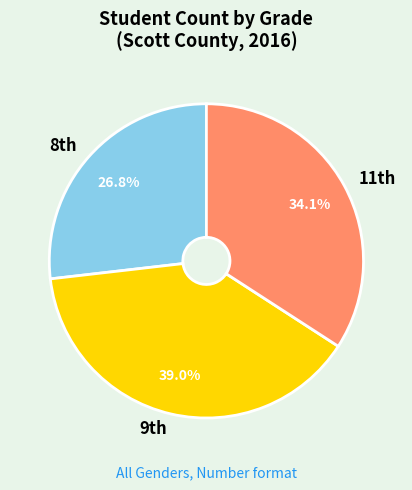

Which slice is the smallest?

8th